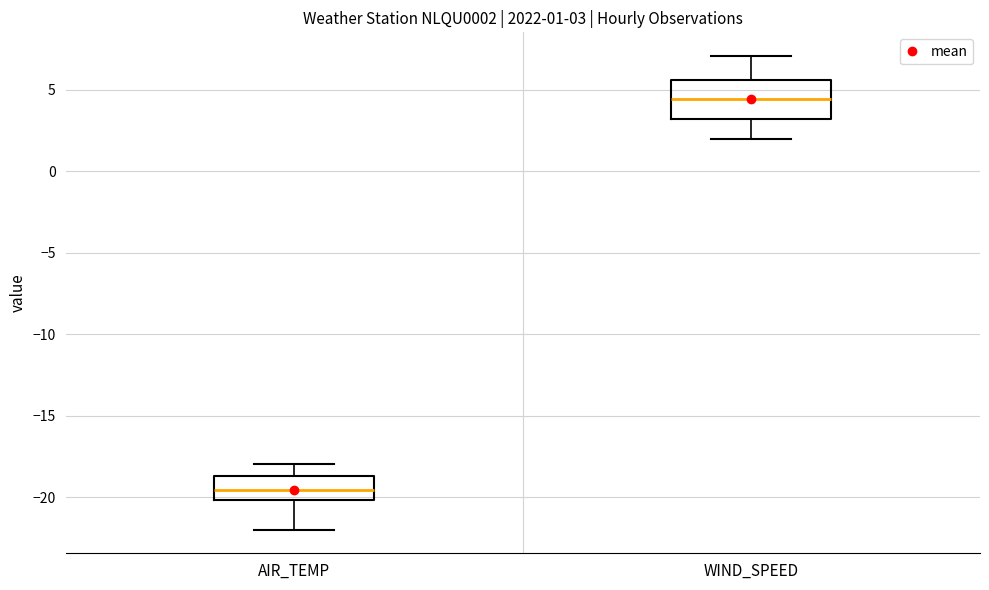

Comparing the boxes themselves (not the whiskers), which one is the tallest?

WIND_SPEED